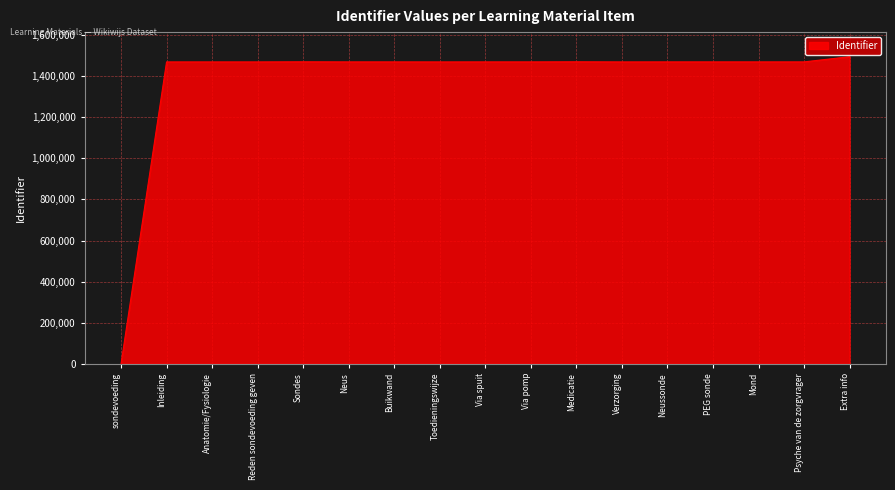

What is the difference between the maximum and minimum values?

1494574